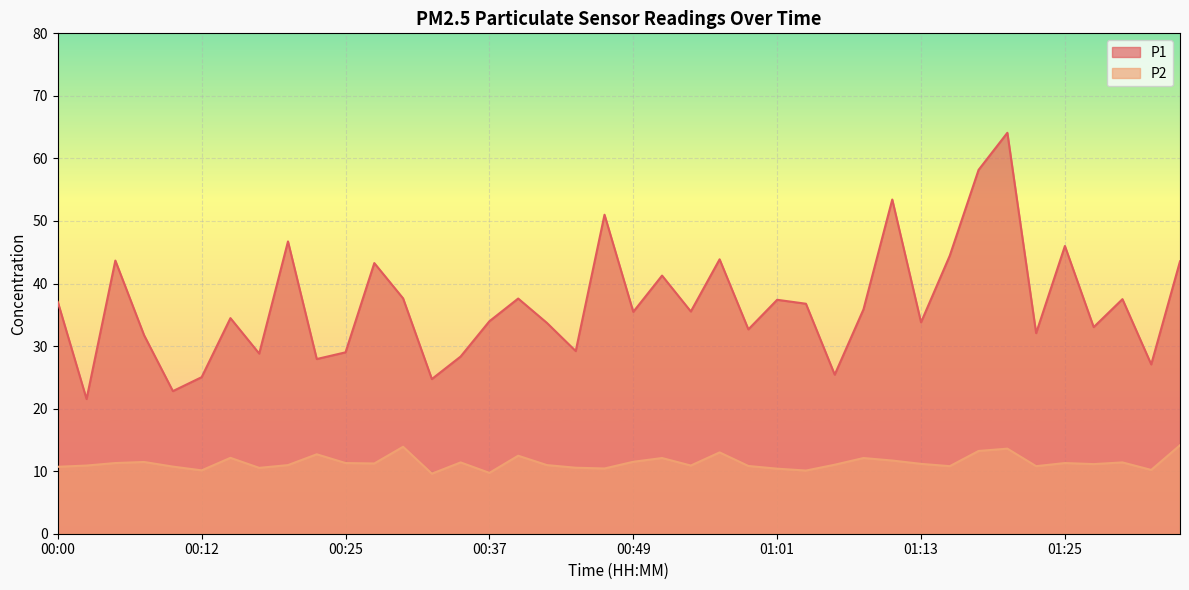

True or false: P2 and P1 intersect in this chart.

False